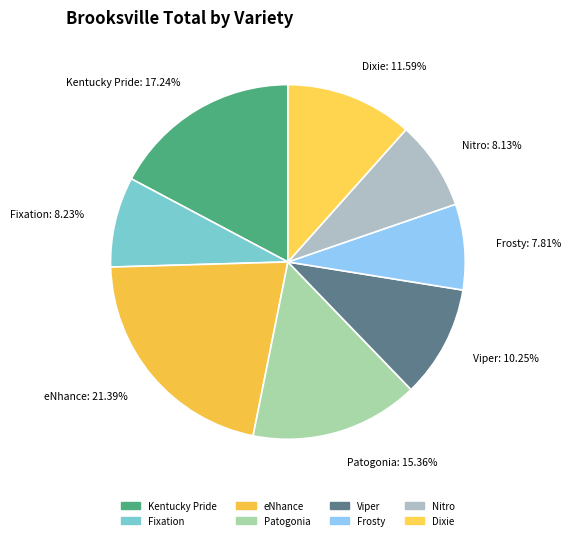

Is there a majority slice in this chart?

No